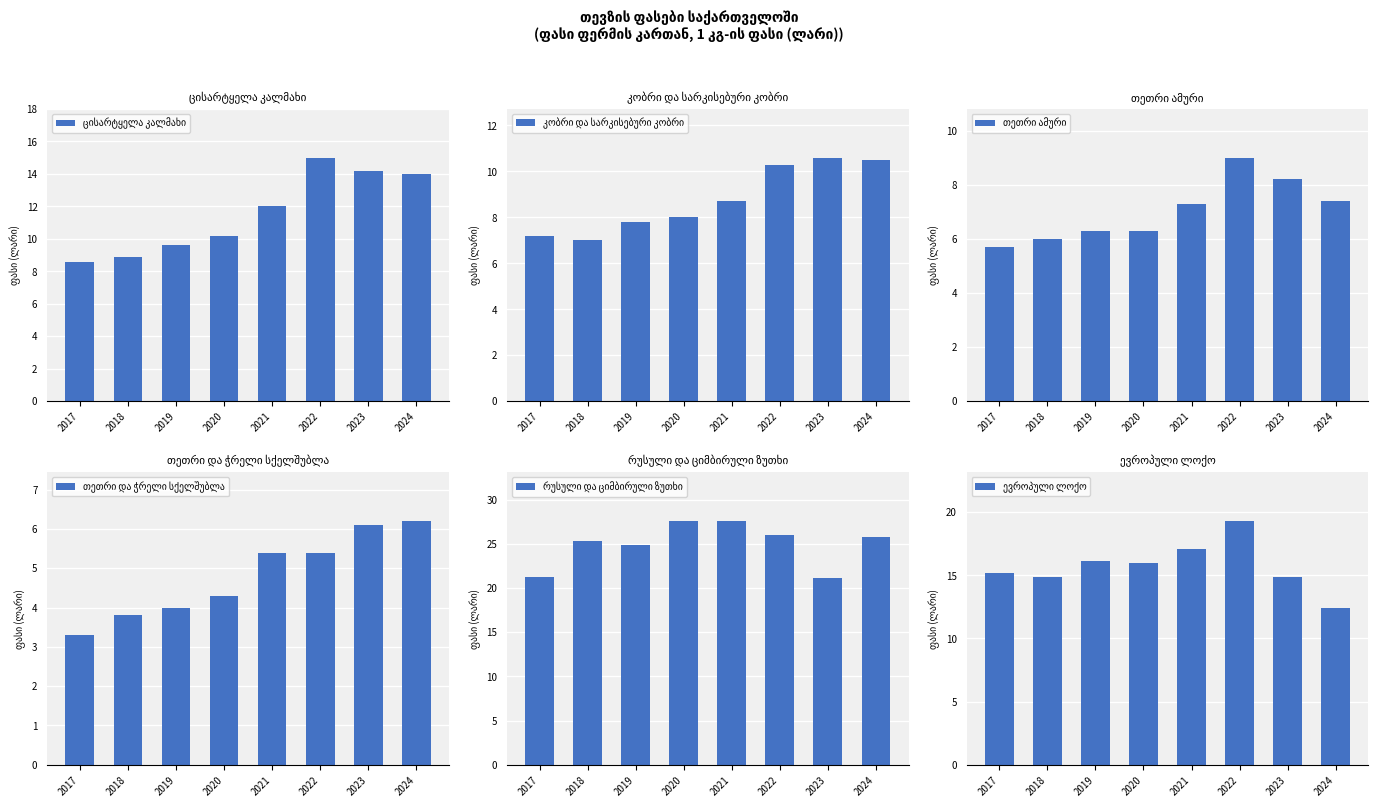

What is the total value across all series at 2023?

75.1